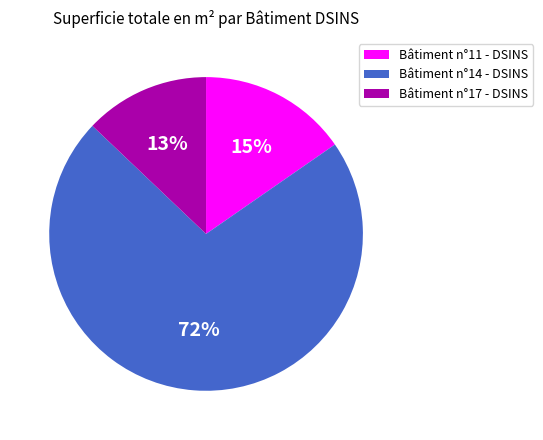

Which category accounts for the majority?

Bâtiment n°14 - DSINS